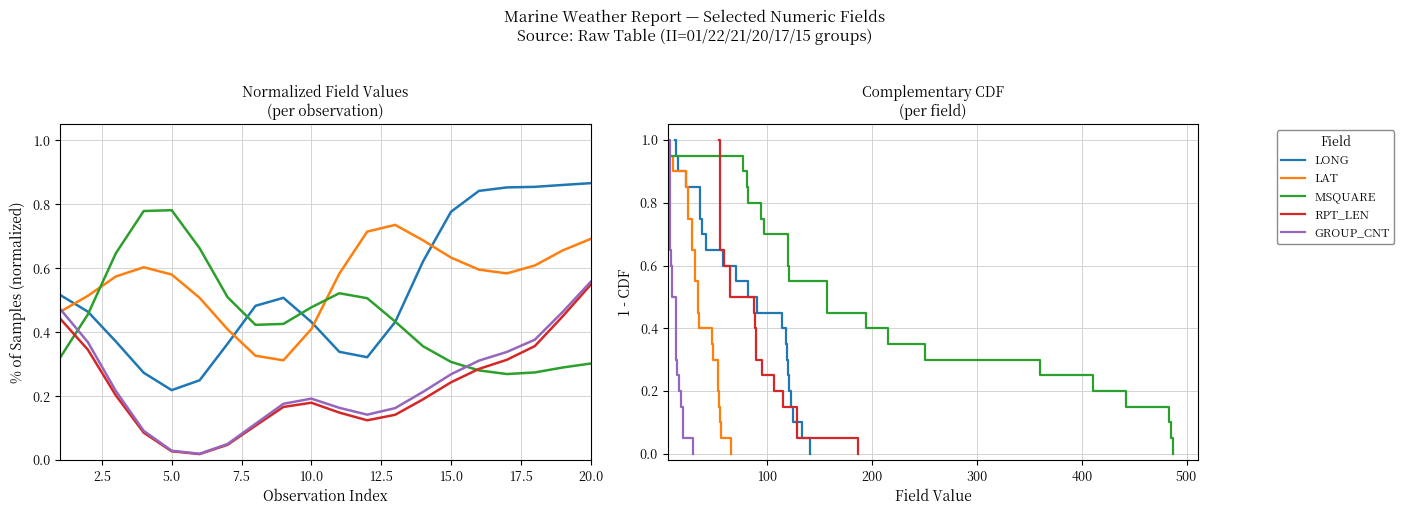

At how many categories does at least one series exceed 0?

20